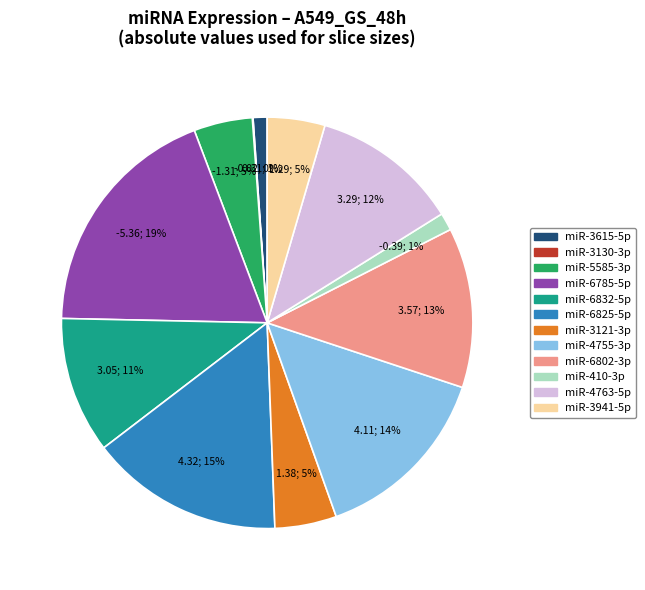

Is it true that miR-3615-5p is 11% of the pie?

False